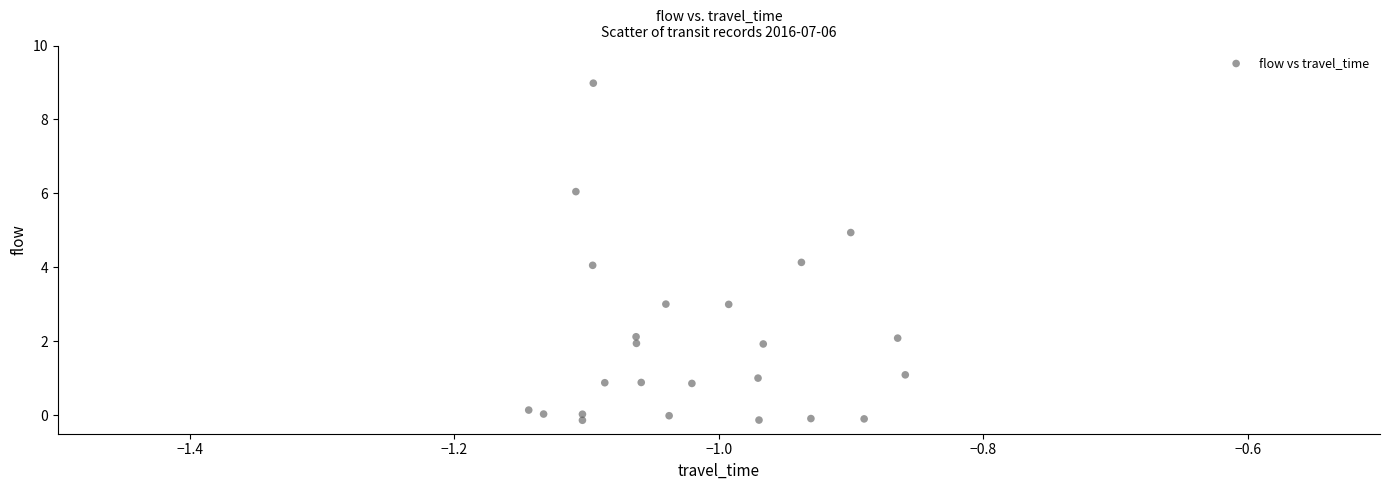

What is the range of Y values (max minus min)?

9.1